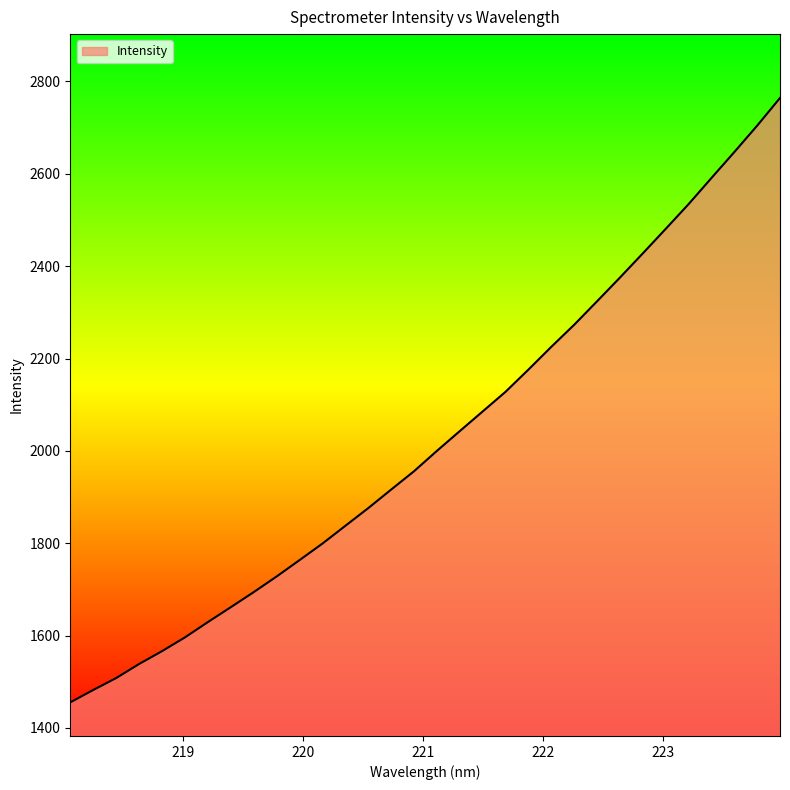

What is the difference between the maximum and minimum values?

1309.1